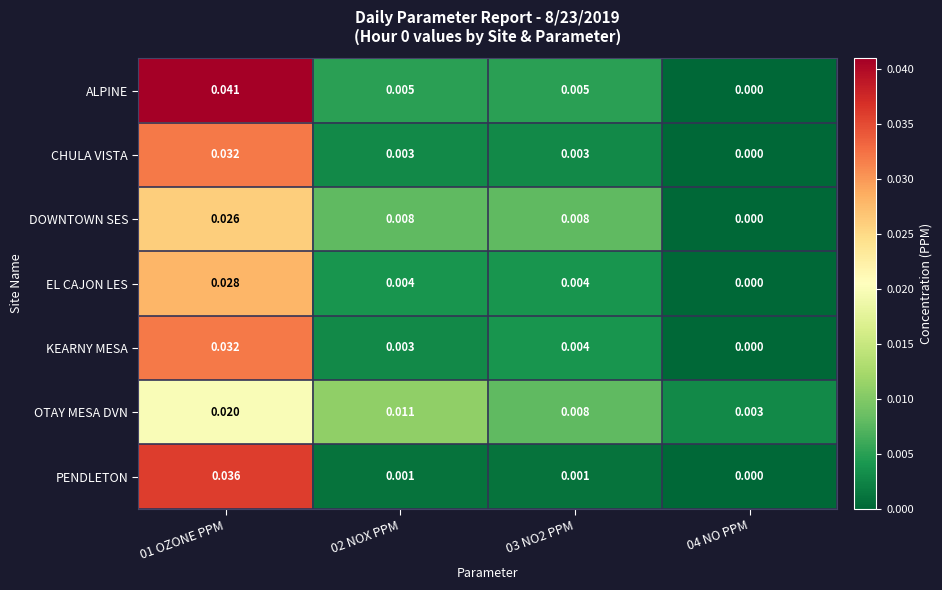

Which series has the largest total across all categories?

ALPINE